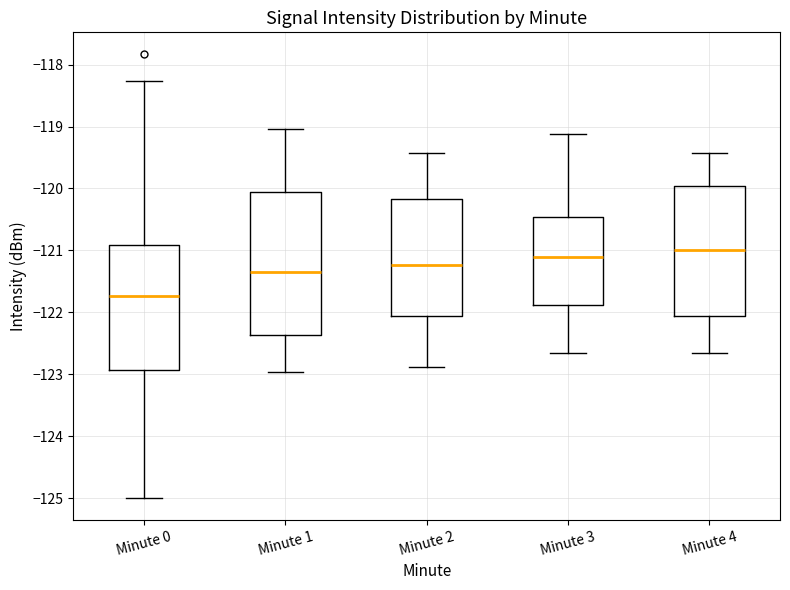

Reading left to right, read every box against the y-axis: the position of its median line, the range the box covers, and the ends of its whiskers. The values are not printed on the chart, so give them approximately, as read against the axis.

Minute 0: median -121.7, box -122.9 to -120.9, whiskers -125.0 to -118.3
Minute 1: median -121.3, box -122.4 to -120.1, whiskers -123.0 to -119.0
Minute 2: median -121.2, box -122.1 to -120.2, whiskers -122.9 to -119.4
Minute 3: median -121.1, box -121.9 to -120.5, whiskers -122.7 to -119.1
Minute 4: median -121.0, box -122.1 to -120.0, whiskers -122.7 to -119.4